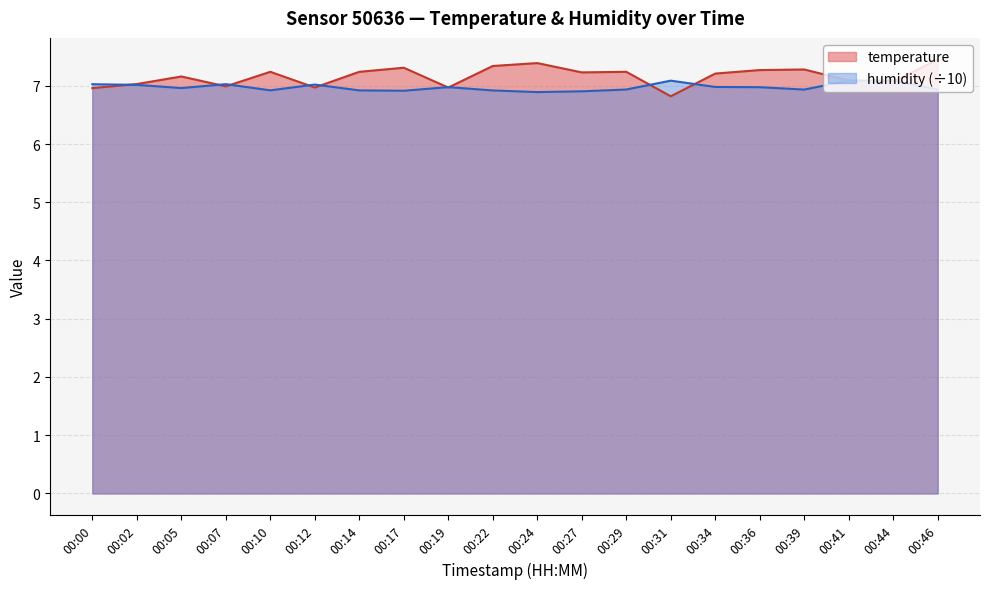

Reading left to right, extract all data points from this chart.

temperature: 7.0	7.0	7.2	7.0	7.2	7.0	7.2	7.3	7.0	7.3	7.4	7.2	7.2	6.8	7.2	7.3	7.3	7.1	7.1	7.5
humidity: 7.0	7.0	7.0	7.0	6.9	7.0	6.9	6.9	7.0	6.9	6.9	6.9	6.9	7.1	7.0	7.0	6.9	7.1	7.1	6.9